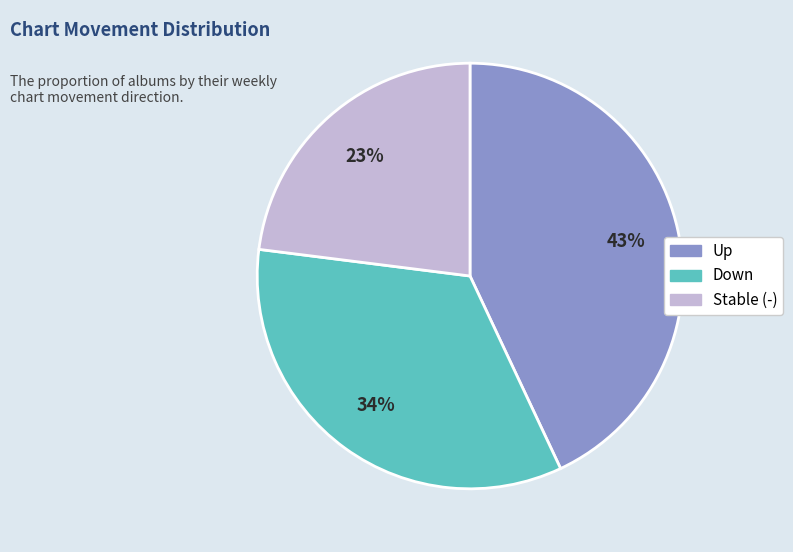

To the nearest percent, what is the difference between the largest and smallest slice percentages?

20%